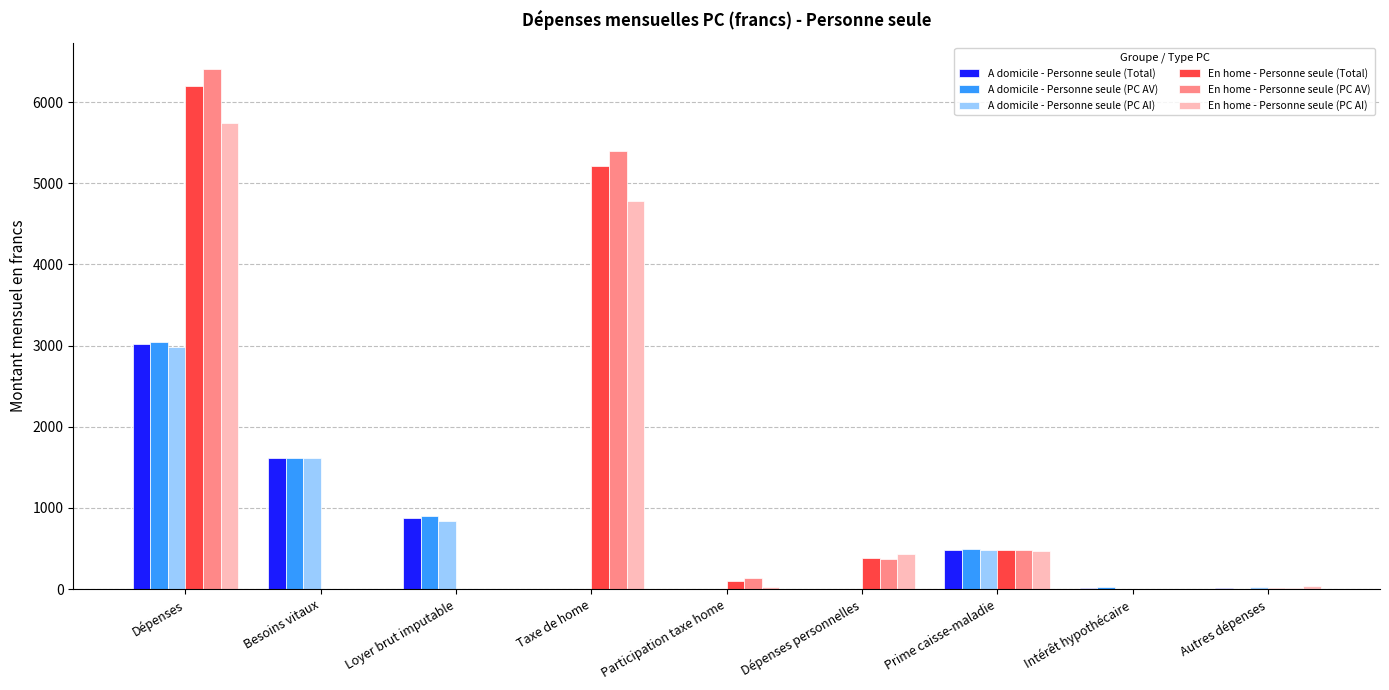

Where is En home - Personne seule (PC AI) nearest to the value 2869?

Taxe de home